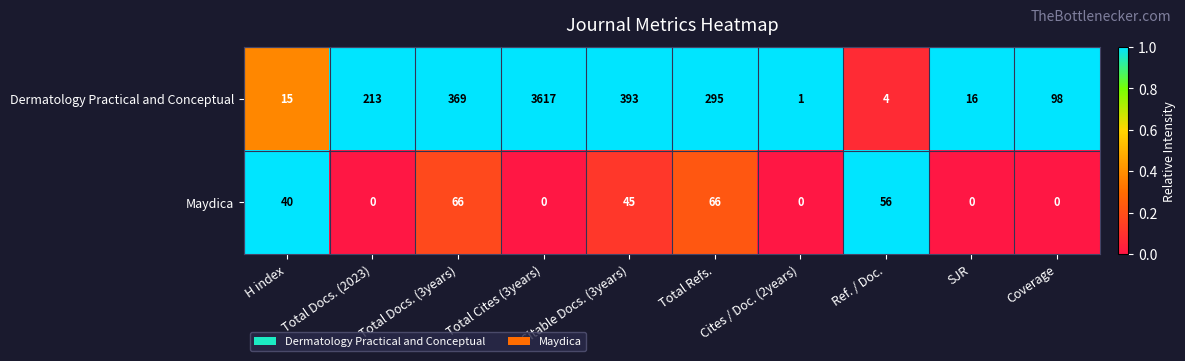

Count the Maydica values in the range 0 to 56.

8